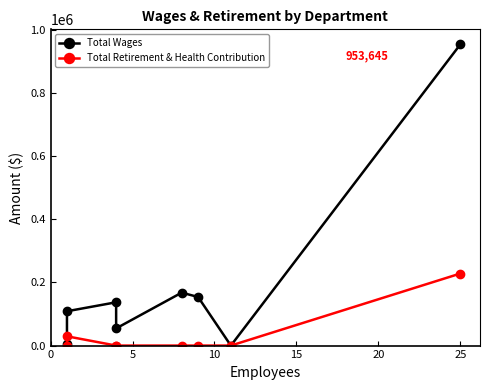

At which category is the sum across all series the highest?

25